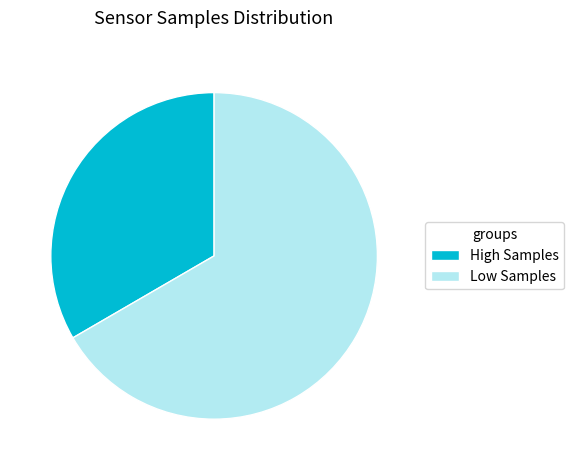

Is it true that Low Samples is 67% of the pie?

True